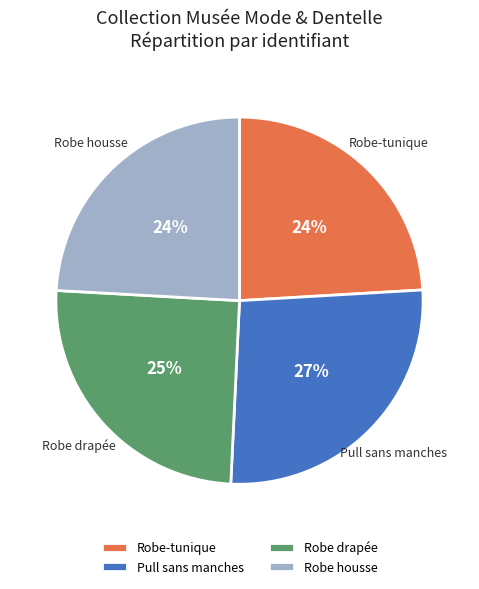

To the nearest percent, what is the average slice percentage?

25%